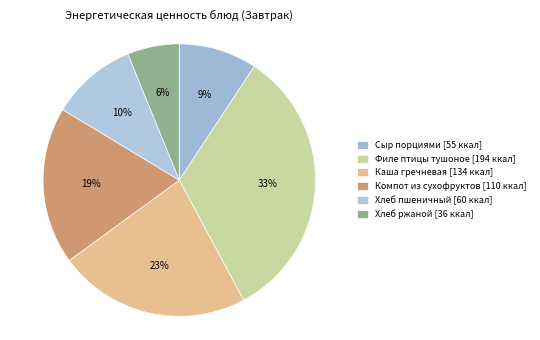

Count the number of slices in the pie.

6